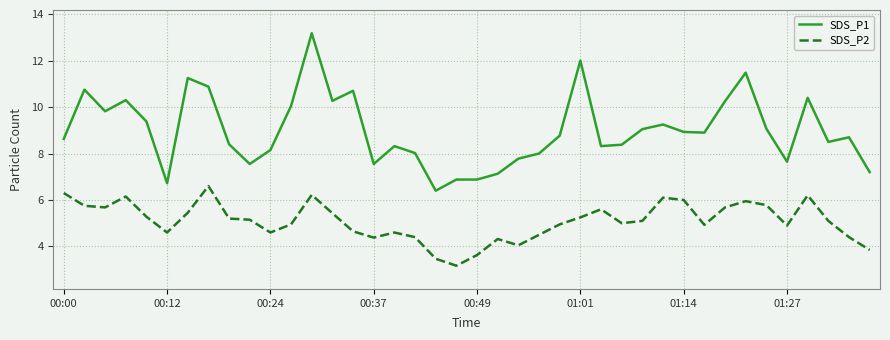

What is the minimum value for SDS_P1?

6.4